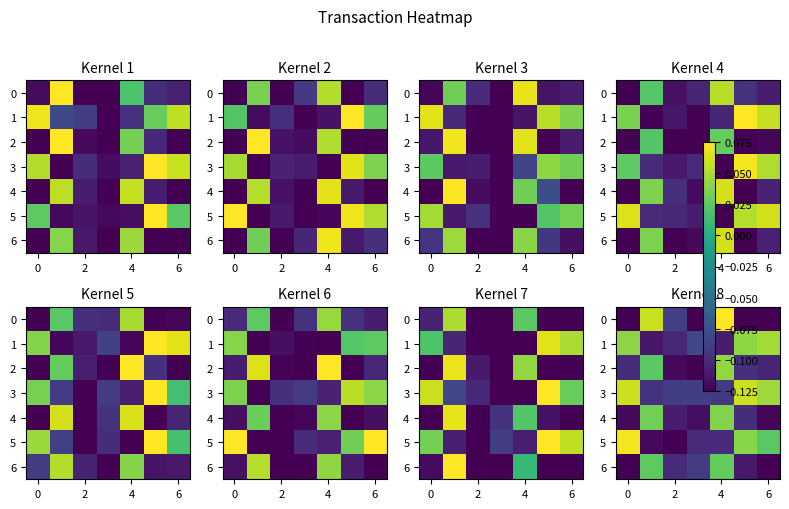

What is the sum of the row_0 values at 6 and 8?

-0.2